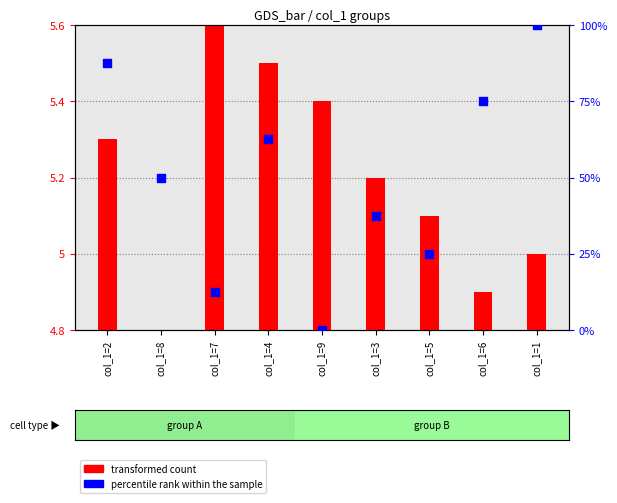

Which series has the largest total across all categories?

percentile rank within the sample